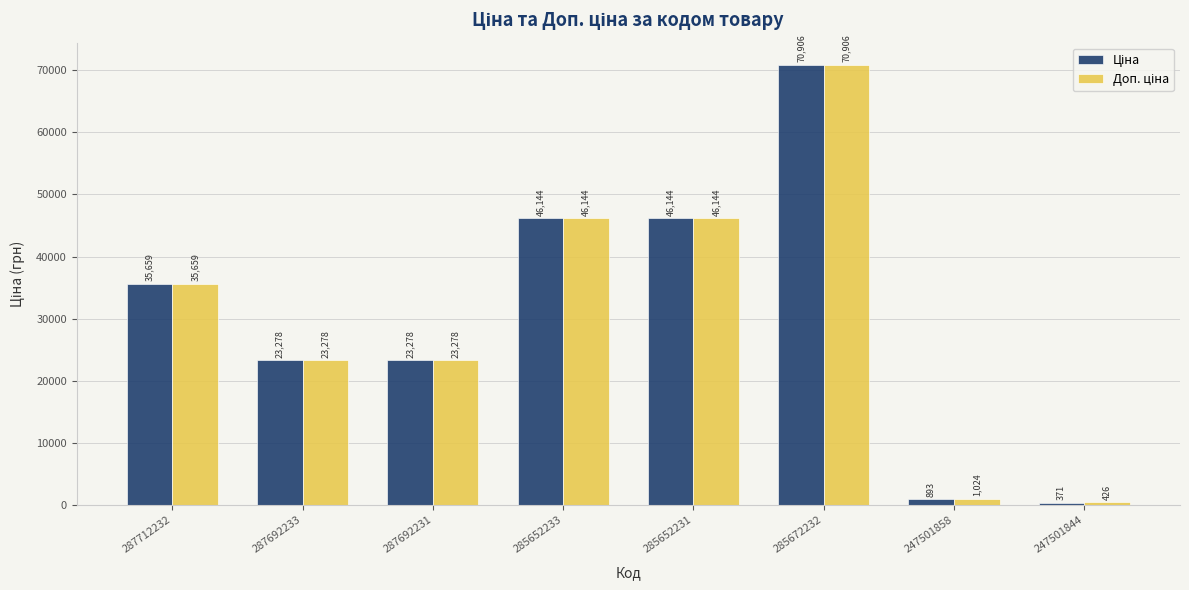

How many bars are there in each group?

2